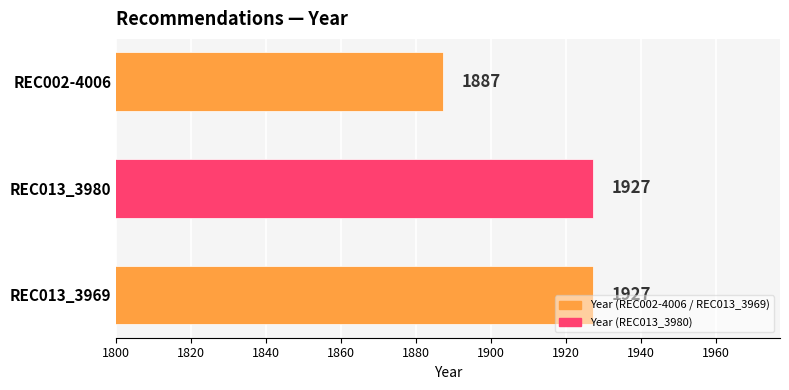

True or false: the data shows 786 at REC013_3969.

False